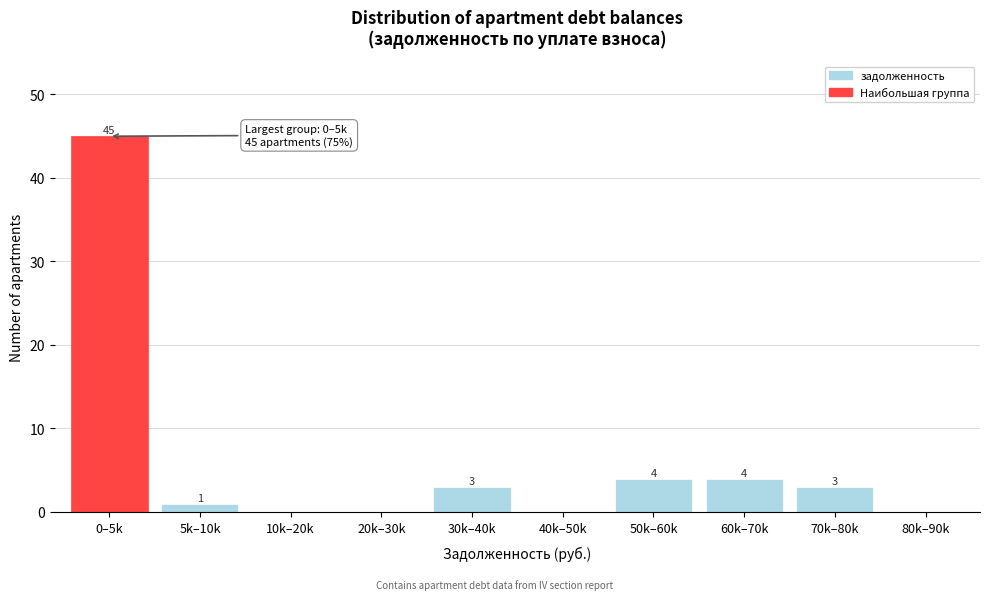

Reading left to right, what are all the values shown in this chart?

0–5k=45	5k–10k=1	10k–20k=0	20k–30k=0	30k–40k=3	40k–50k=0	50k–60k=4	60k–70k=4	70k–80k=3	80k–90k=0